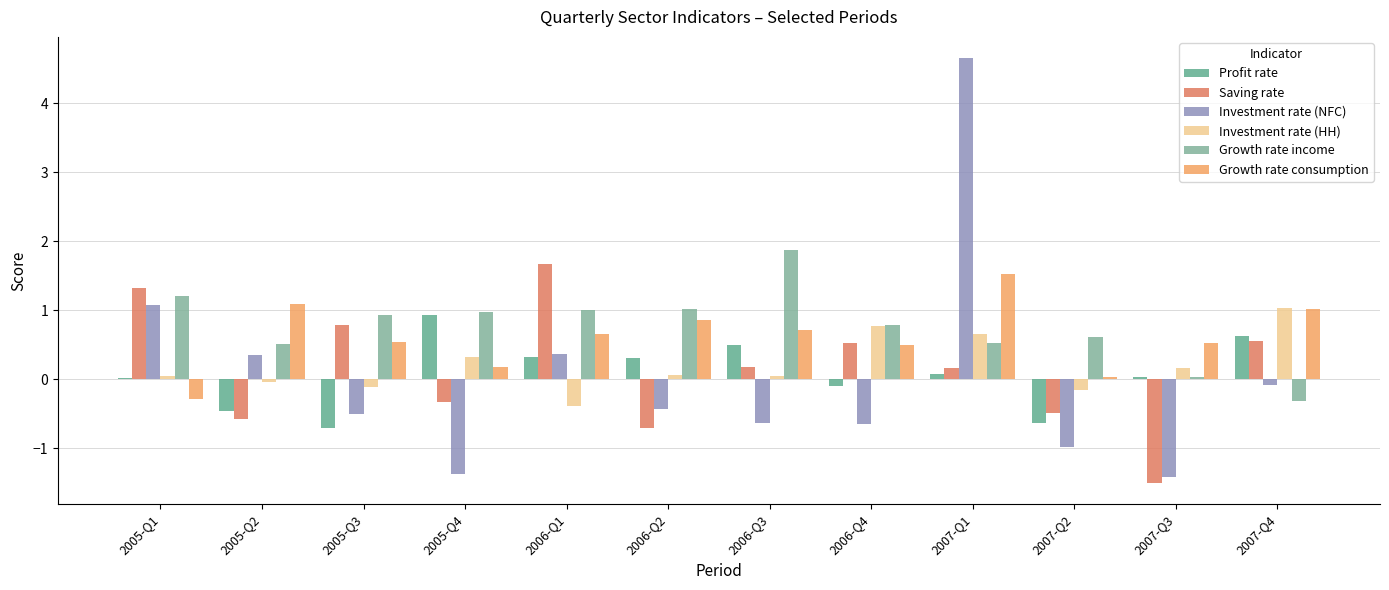

What are all the series names shown in the legend?

Profit rate, Saving rate, Investment rate (NFC), Investment rate (HH), Growth rate income, Growth rate consumption